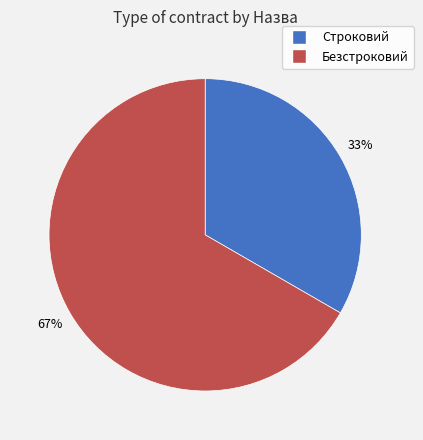

Do Строковий and Безстроковий together represent more than half of the pie?

Yes